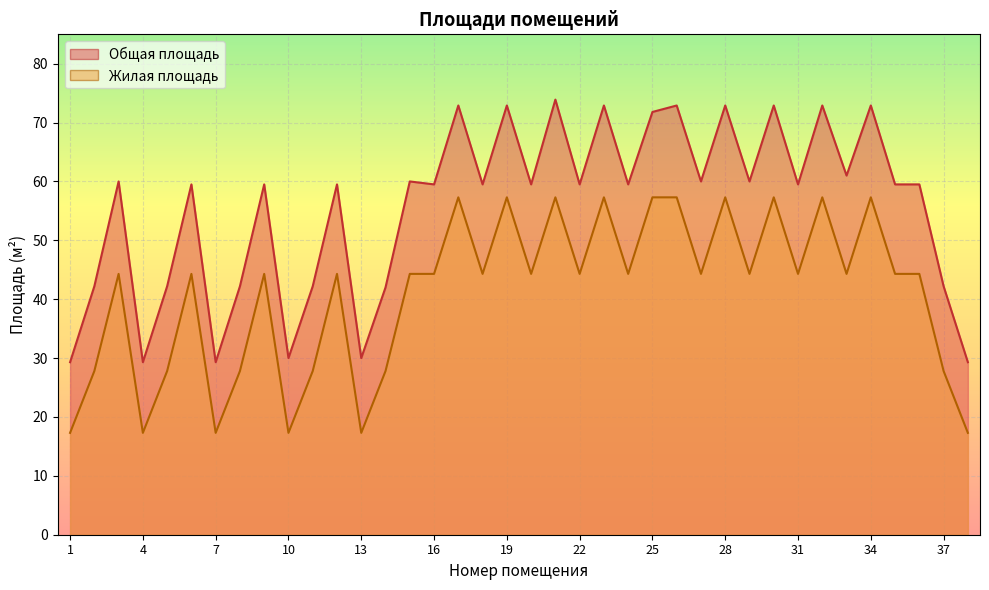

Which series has the largest total across all categories?

Общая площадь